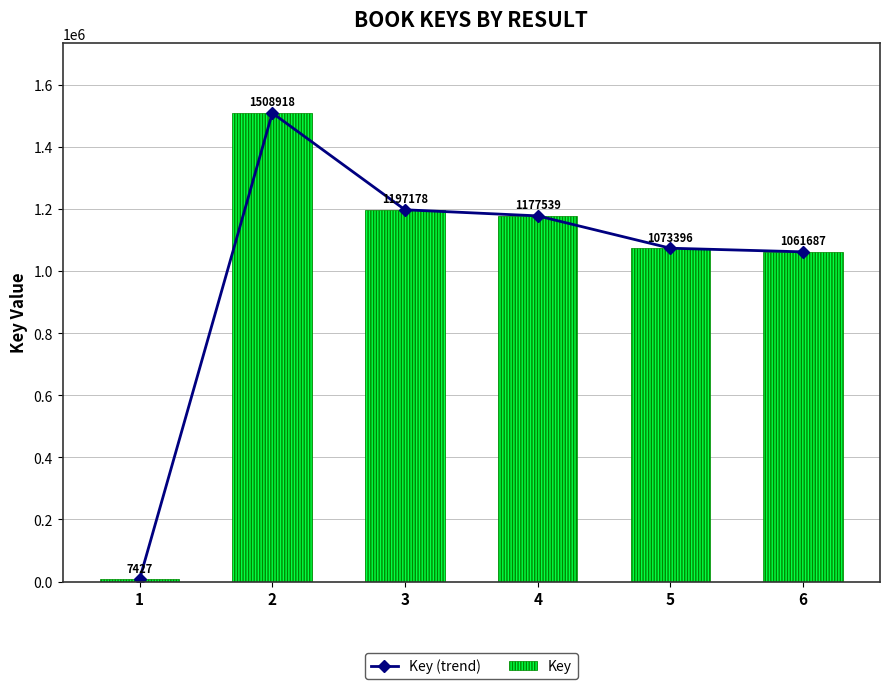

What is the difference between the Key values at 2 and 4?

331379